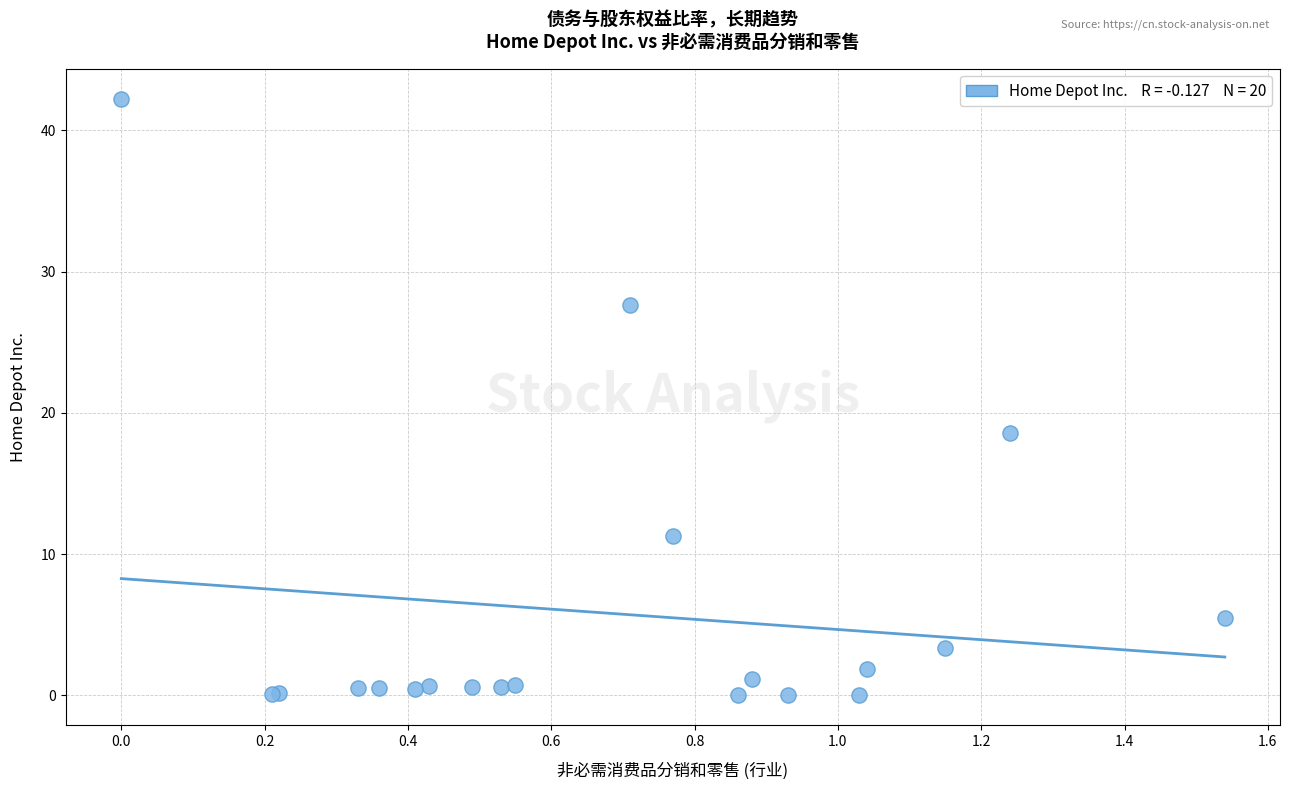

What Y value in the scatter plot is closest to 21?

18.6